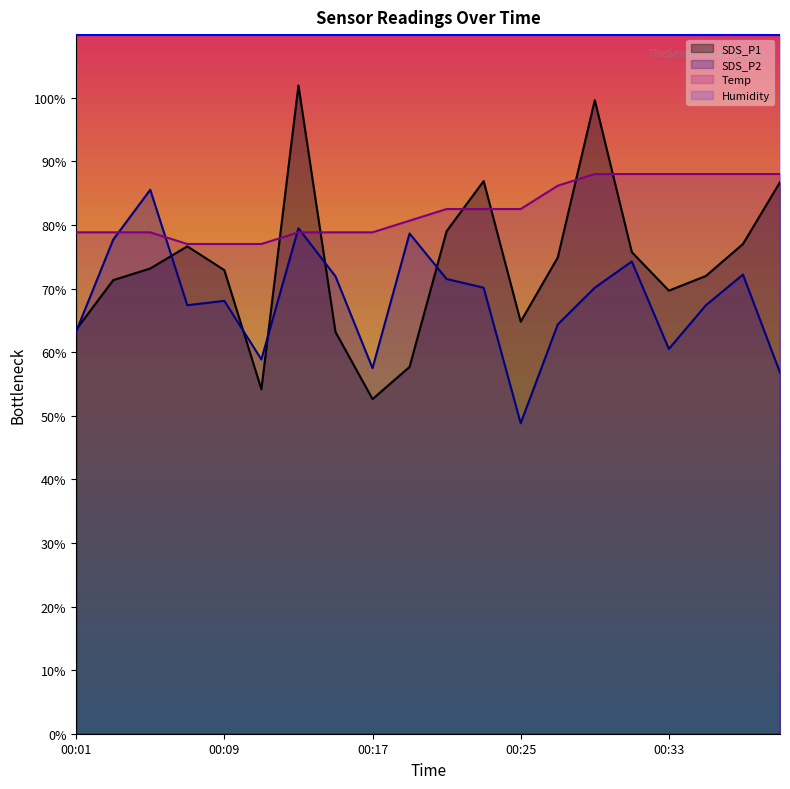

Which series has the largest range (max minus min)?

SDS_P1